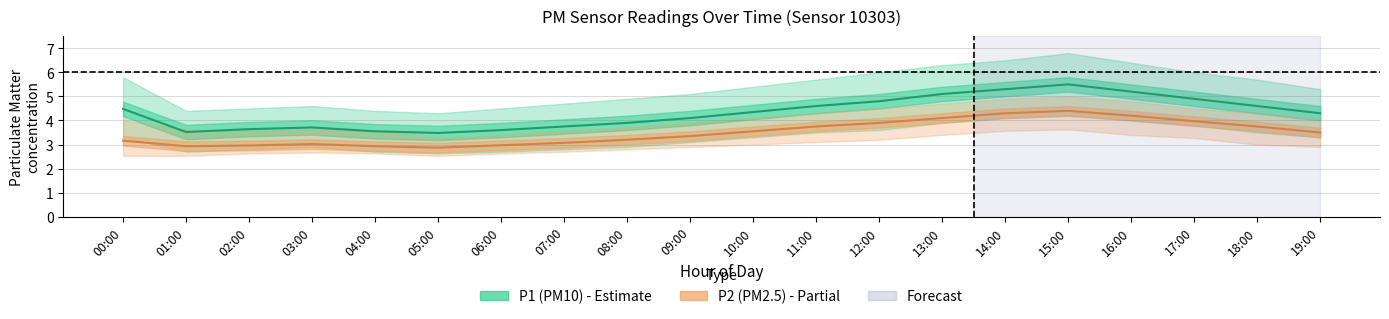

Is the value of P1_lower at 02:00 greater than the value of P1 at 08:00?

No